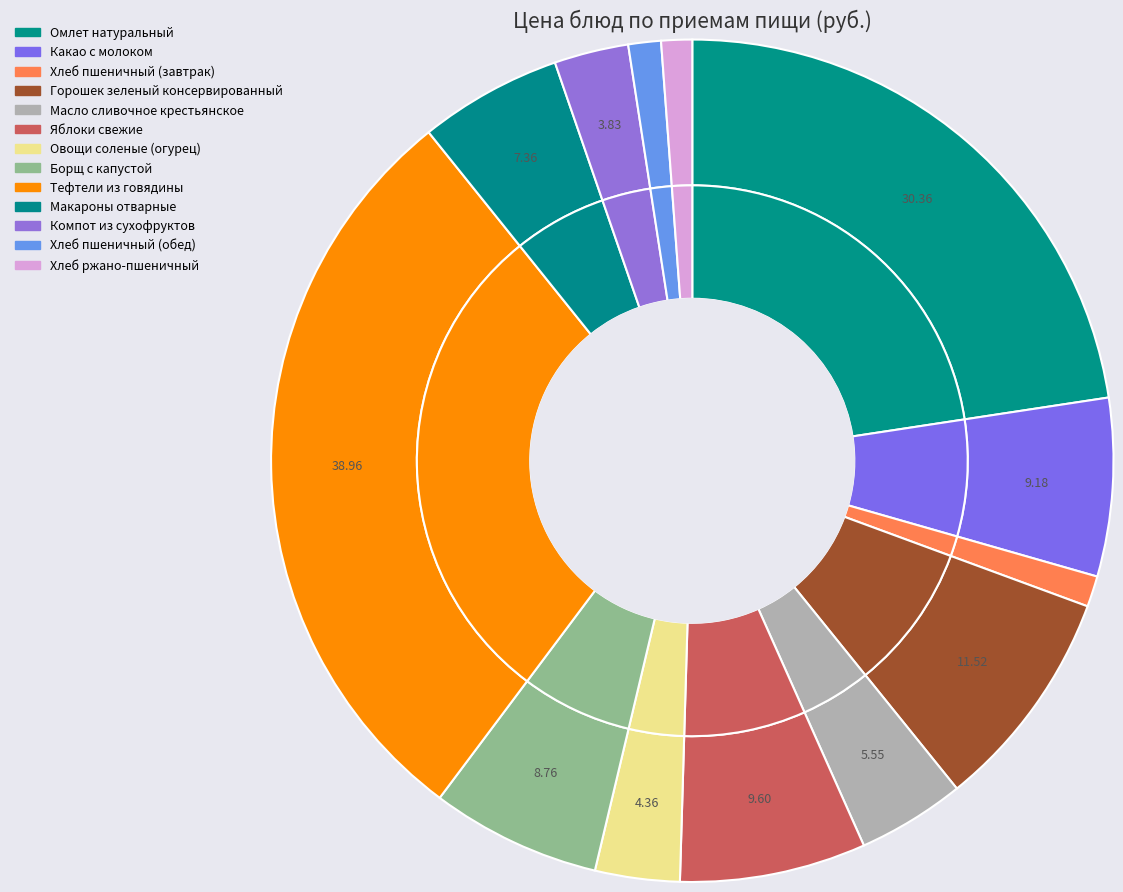

To the nearest percent, what is the difference between the Овощи соленые (огурец) and Хлеб ржано-пшеничный slice percentages?

2%